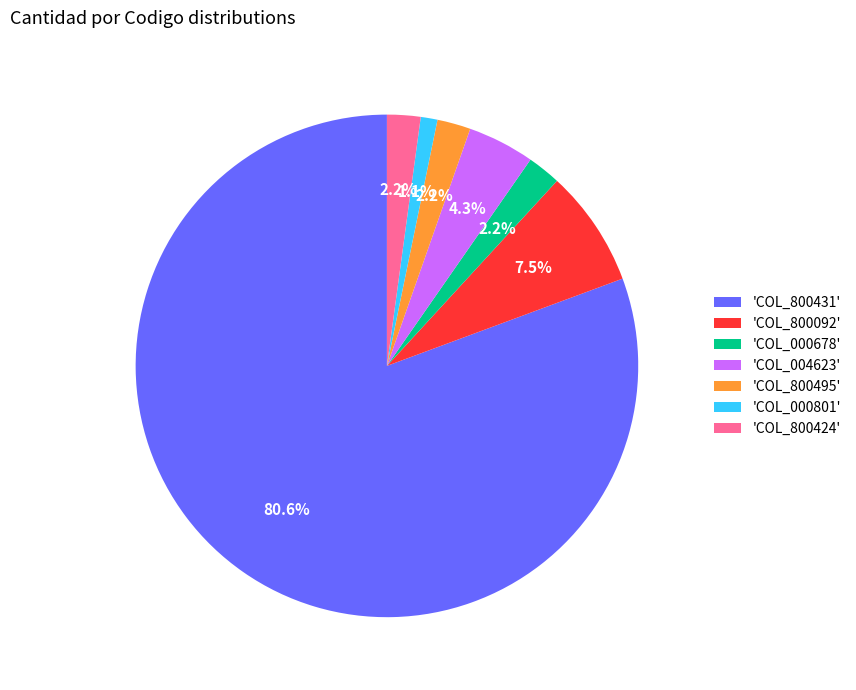

What is the ratio of the value at 'COL_800495' to the value at 'COL_000801'?

2.0